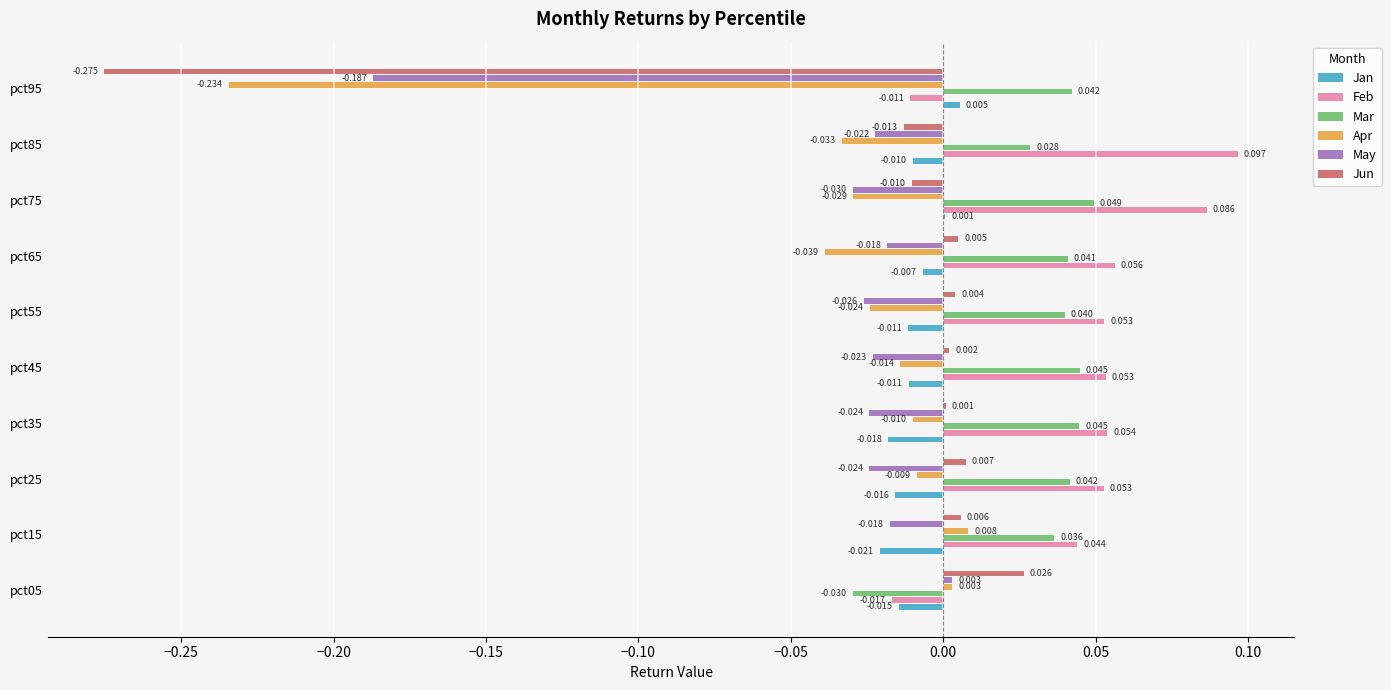

Which series has the largest total across all categories?

Feb